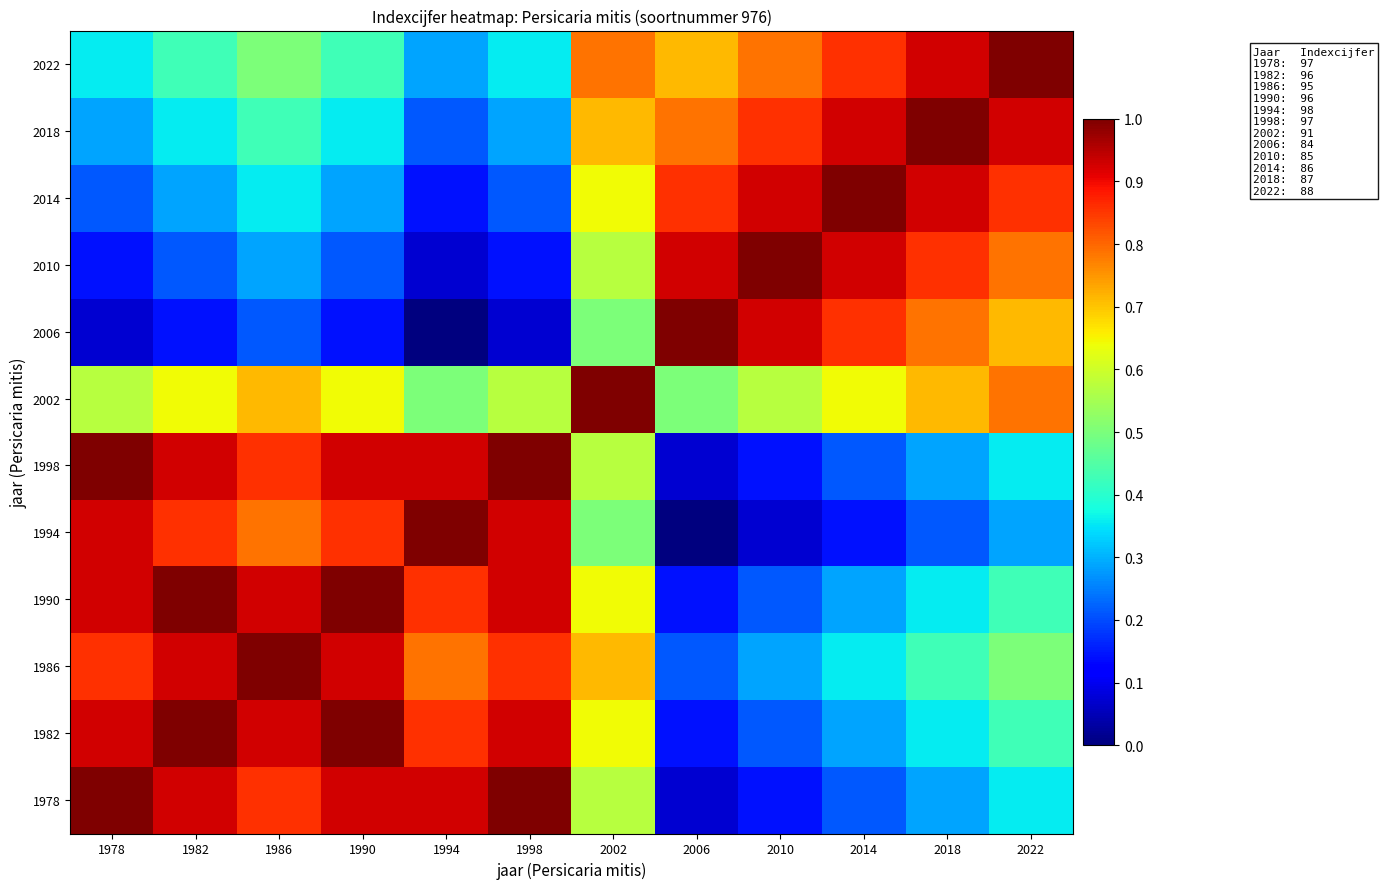

At which category is the sum across all series the highest?

1986